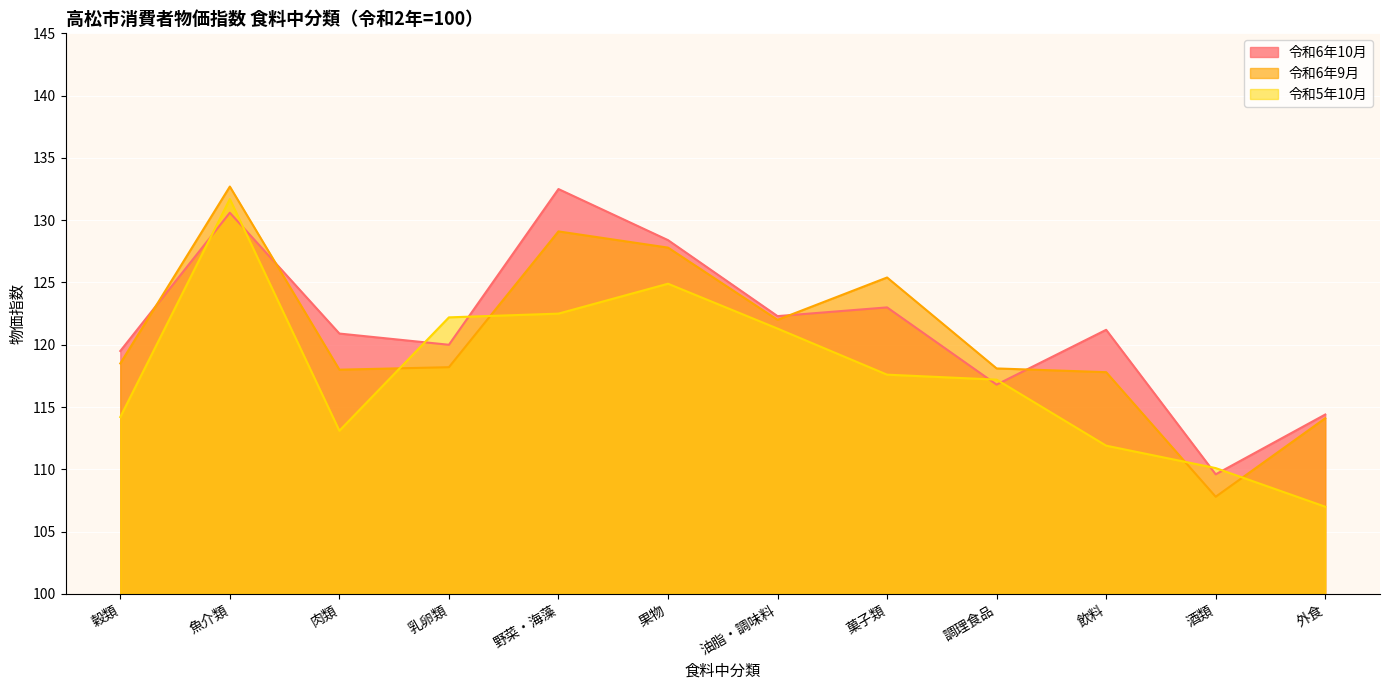

What is the value of the 令和6年9月 point at the 3rd from the left?

118.0